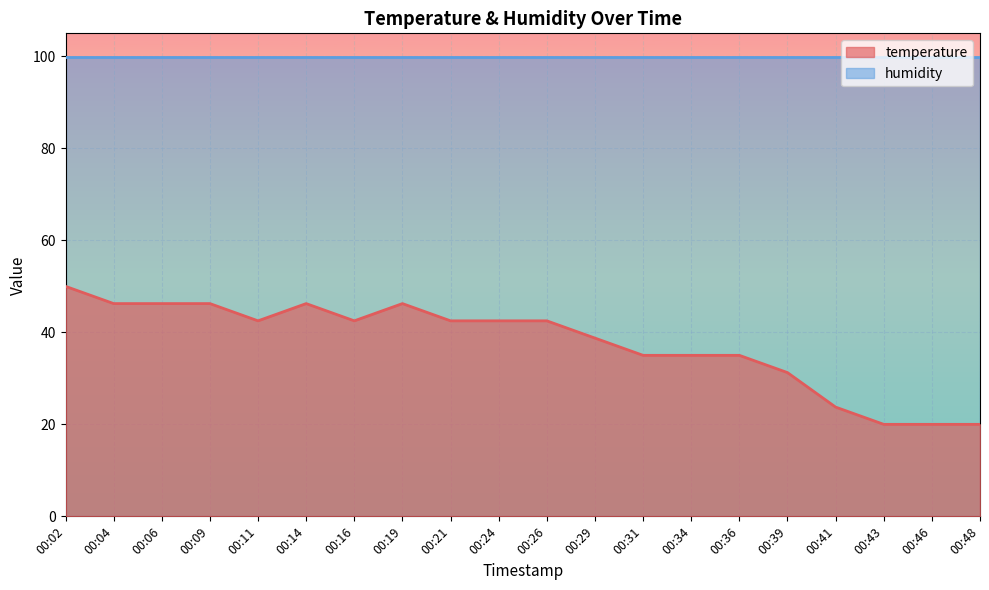

Where is the first local maximum?

00:14